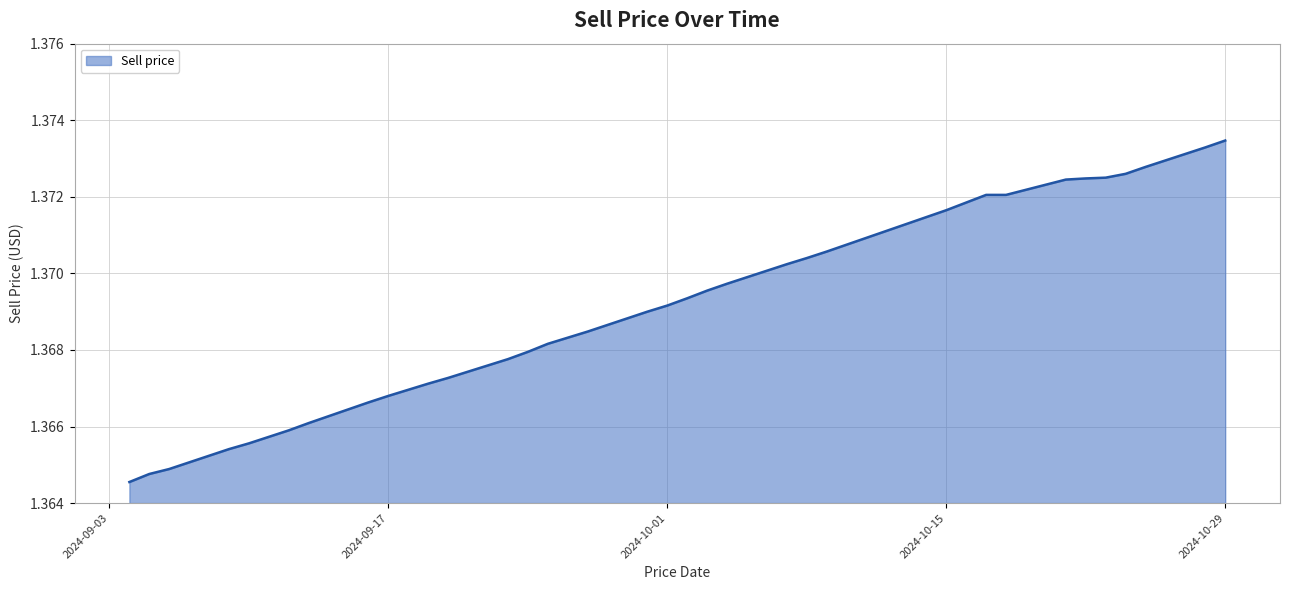

Is it true that the value at 2024-10-01 is 0.8?

False